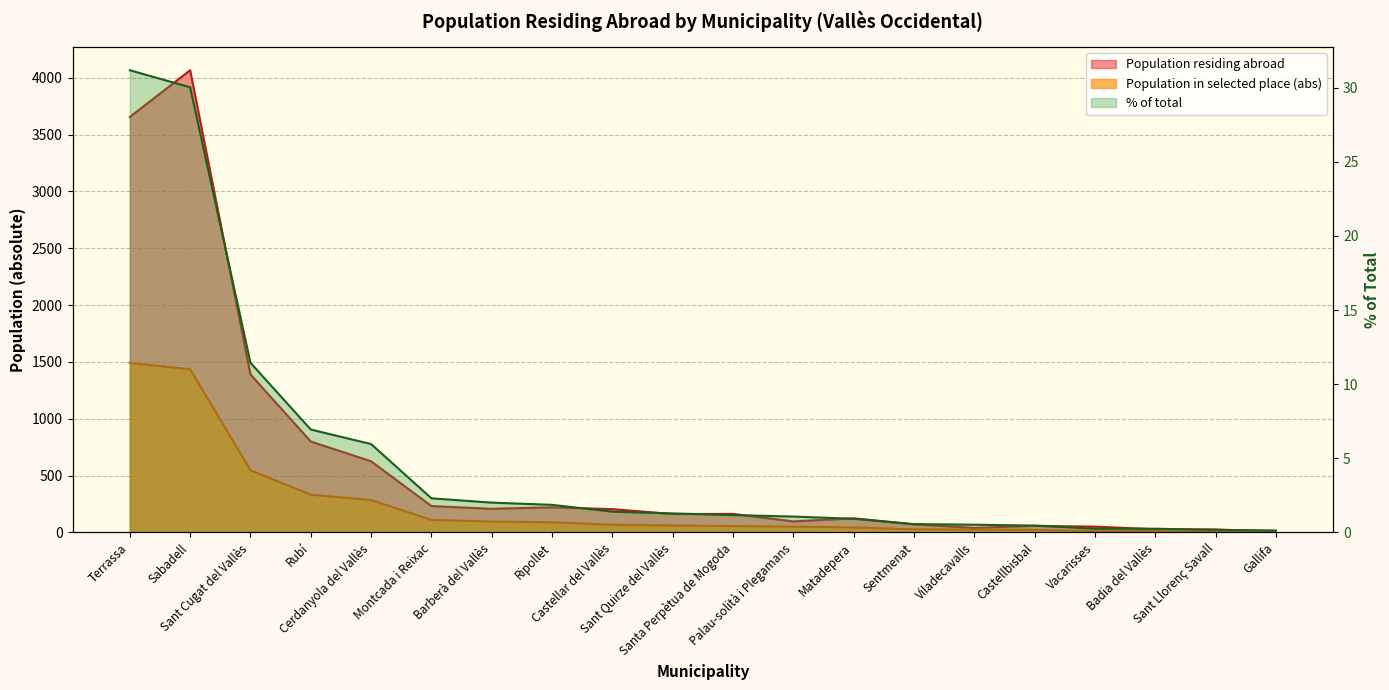

Is the value of % of total at Sant Llorenç Savall greater than the value of Population in selected place (abs) at Sant Llorenç Savall?

No